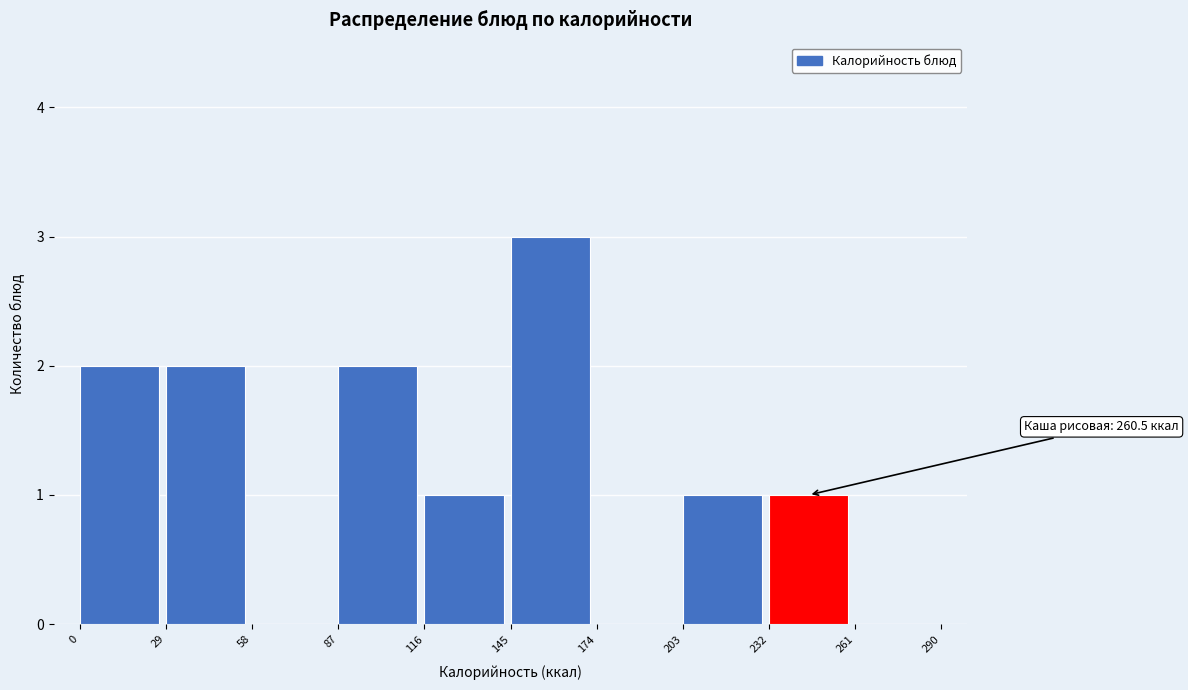

Which range on the x-axis has the tallest bar?

145 to 174